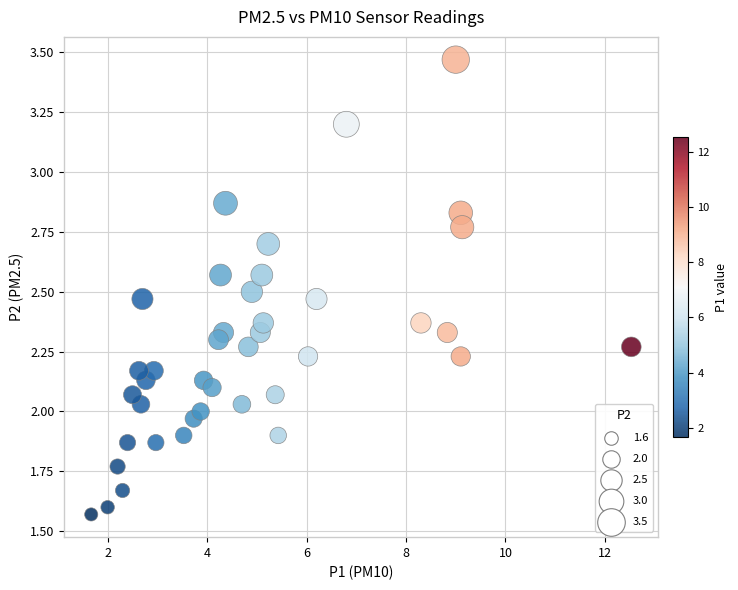

What is the range of X values (max minus min)?

10.9